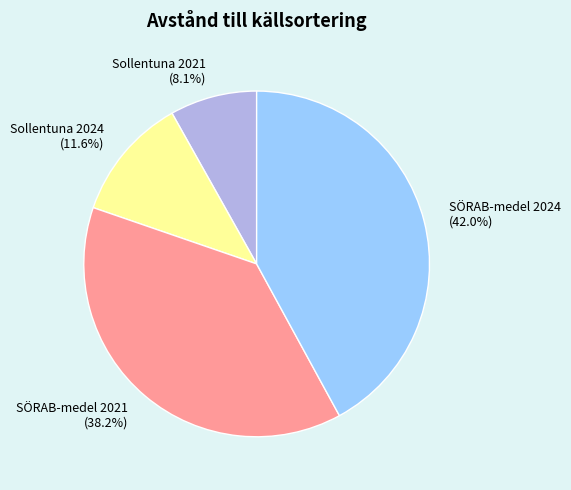

To the nearest percent, what is the average slice percentage?

25%